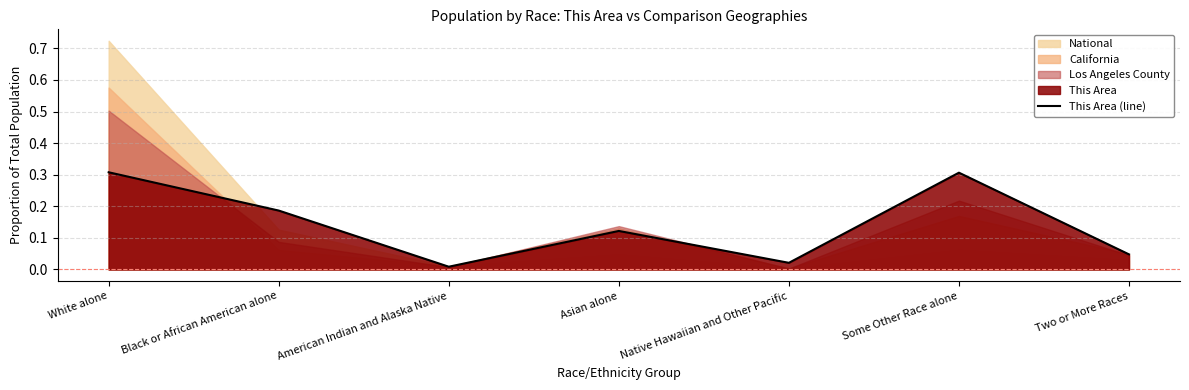

Rank the categories by value from highest to lowest.

White alone, Some Other Race alone, Black or African American alone, Asian alone, Two or More Races, Native Hawaiian and Other Pacific, American Indian and Alaska Native